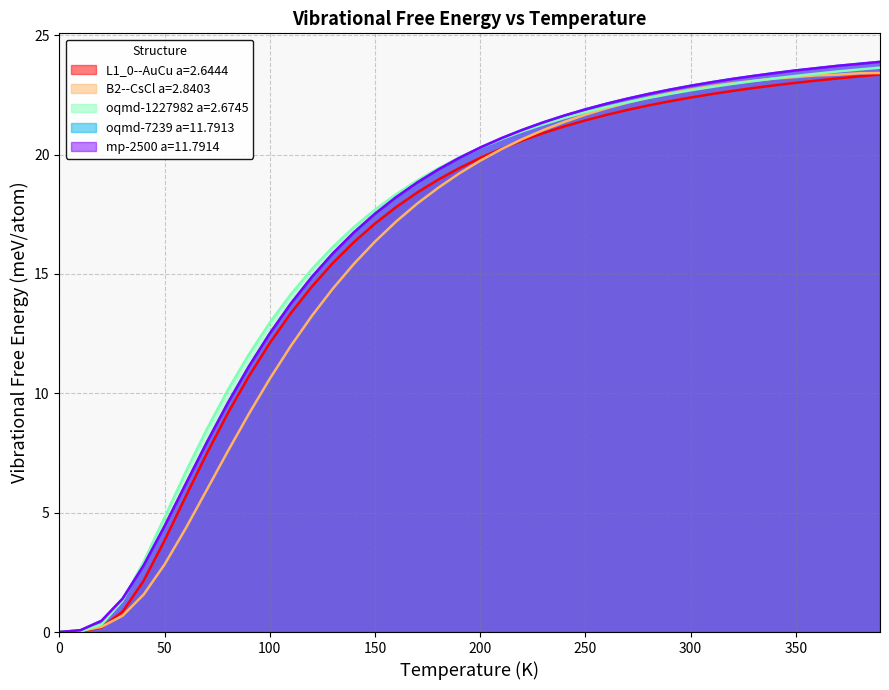

What is the highest value of the oqmd-7239 a=11.7913 series?

23.9